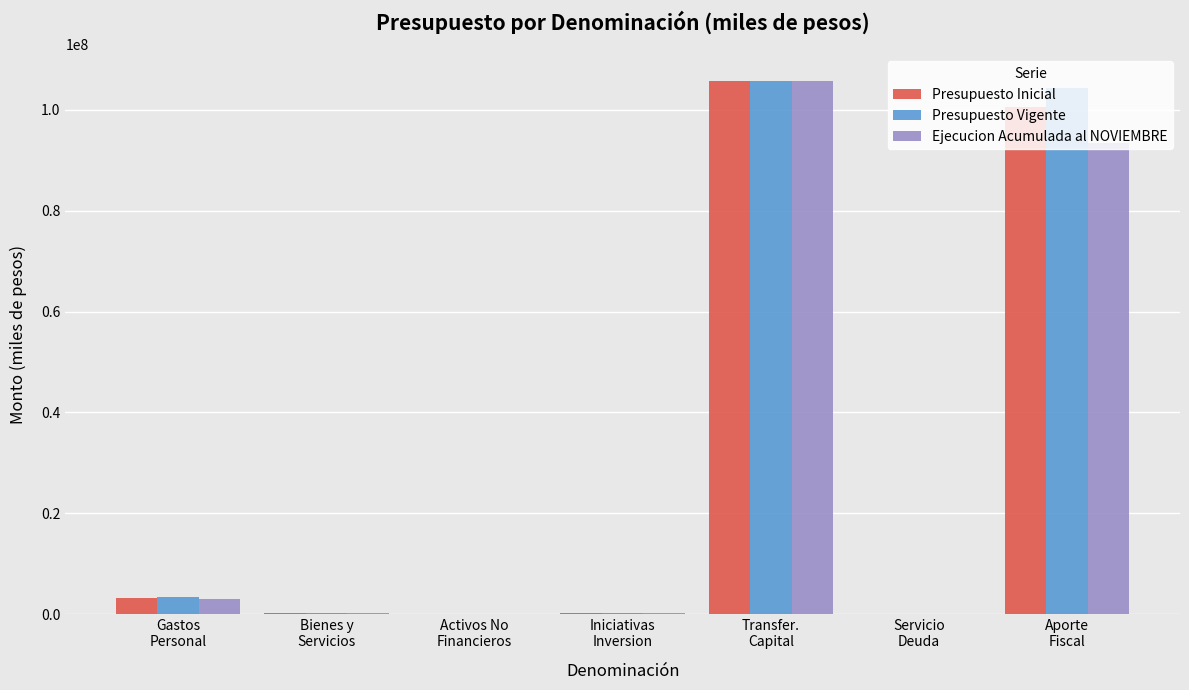

Is it true that Presupuesto Inicial equals 100645575 at Aporte
Fiscal?

True